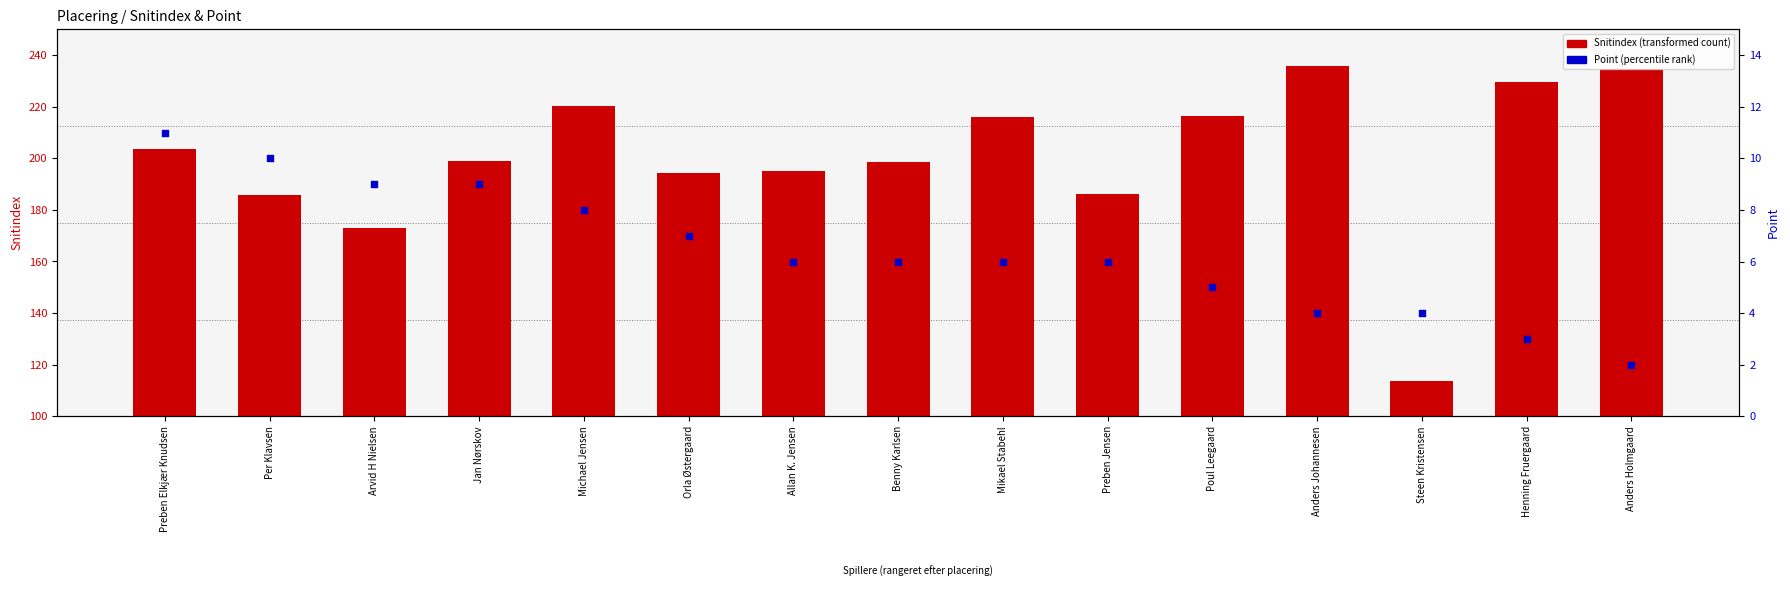

Which series has the widest spread of Y values?

Snitindex